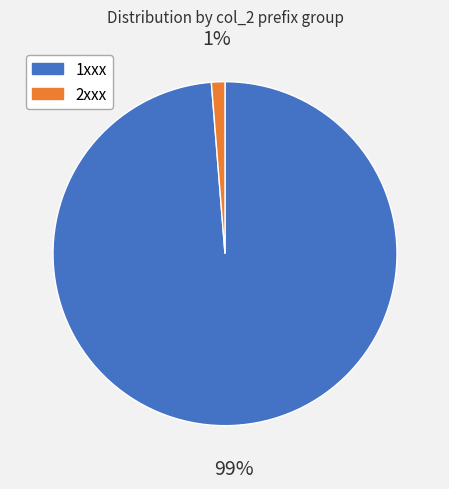

The 1xxx slice represents 89% of the pie. True or false?

False